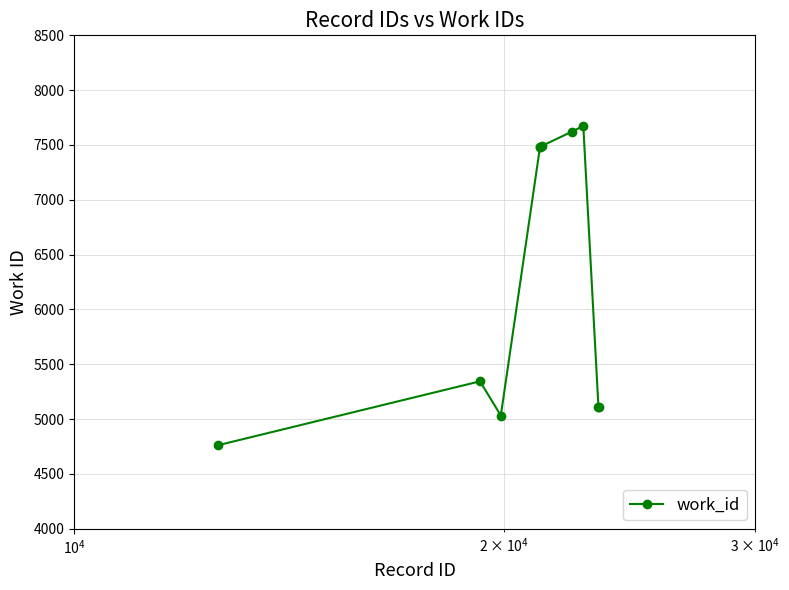

What is the maximum value shown in the chart?

7674